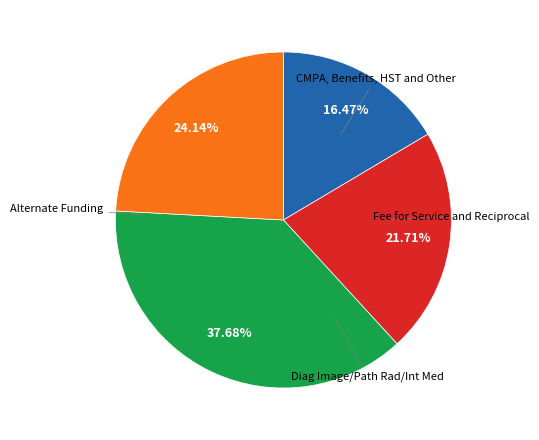

Which slice is the smallest?

CMPA, Benefits, HST and Other